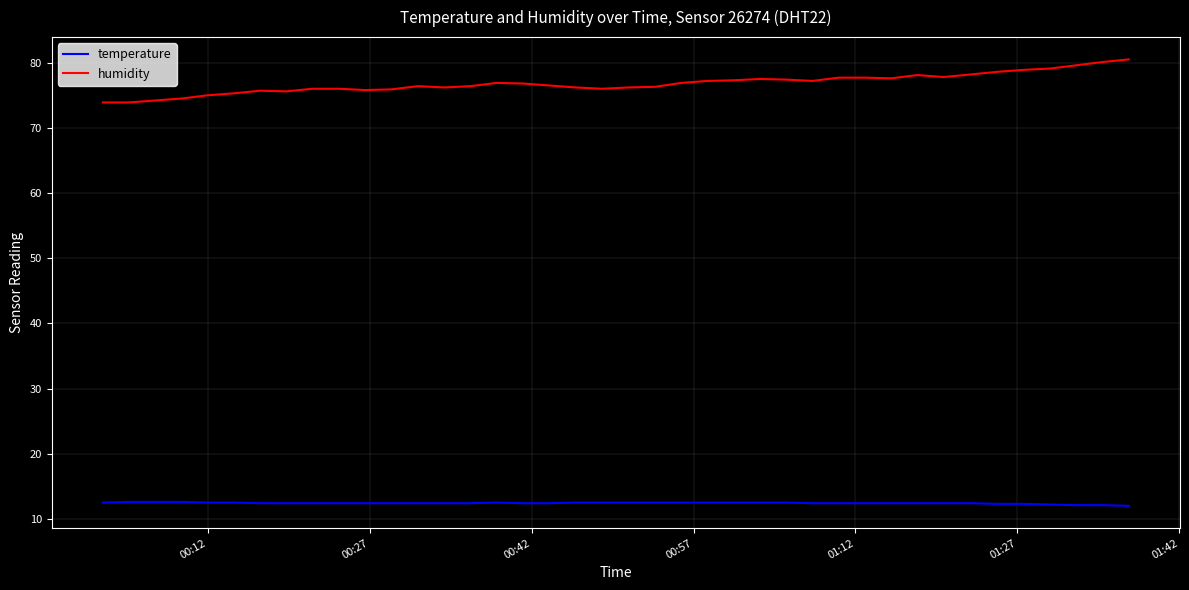

What are all the series names shown in the legend?

temperature, humidity